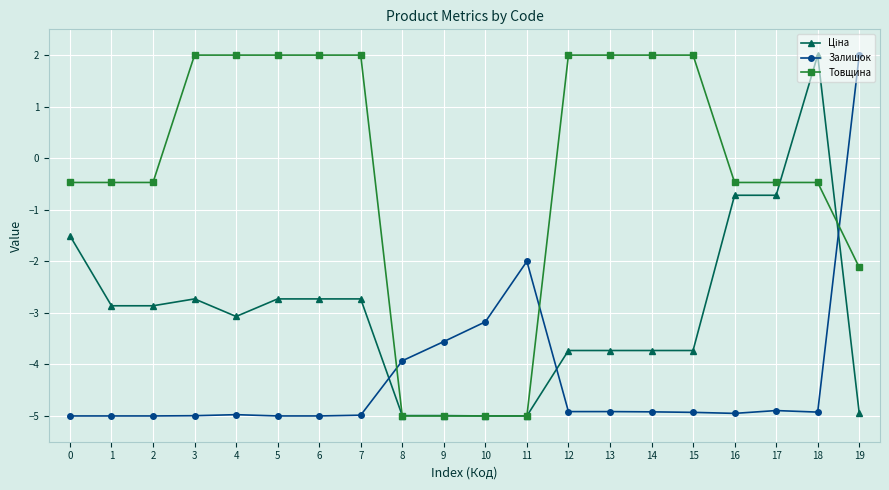

How many lines are shown in the chart?

3